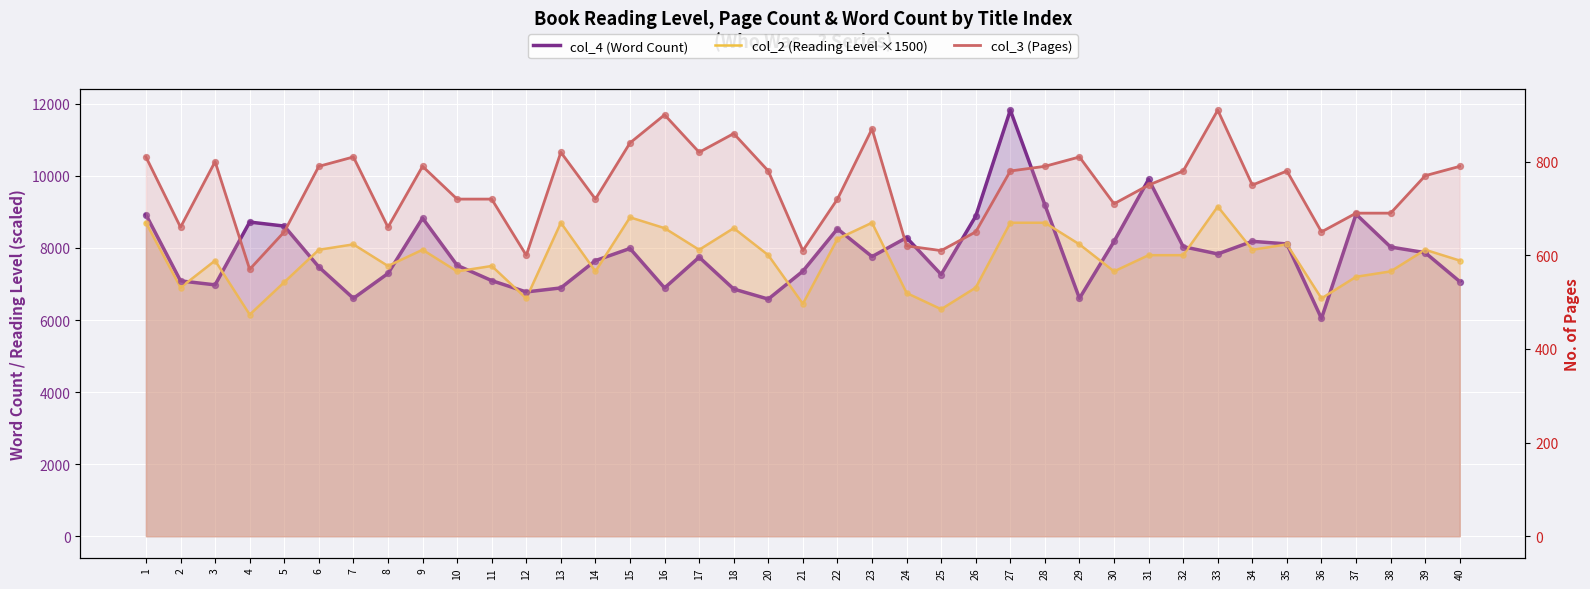

At how many categories does at least one series exceed 2573?

39